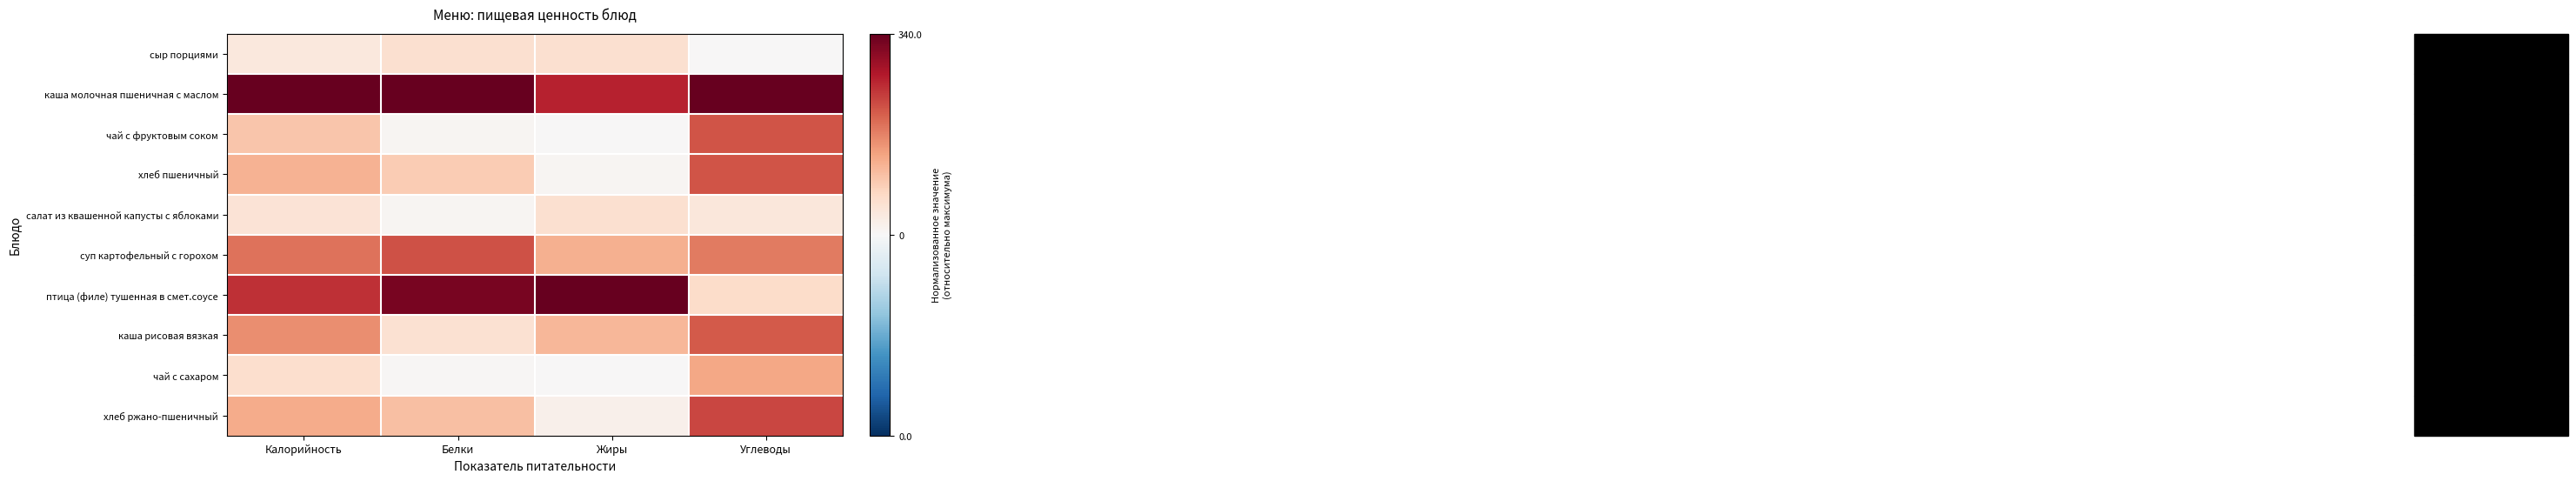

Which series has the largest total across all categories?

каша молочная пшеничная с маслом